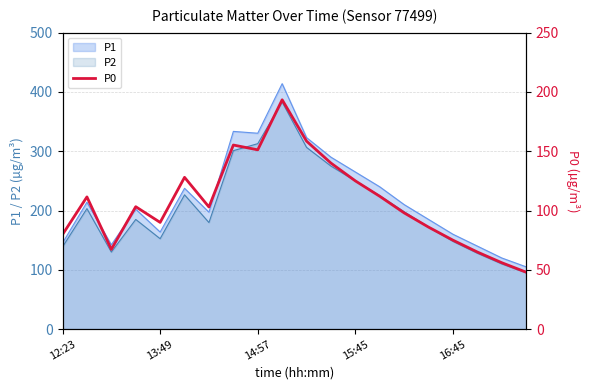

How many interior local peaks (higher than both neighbors) does the data have?

5